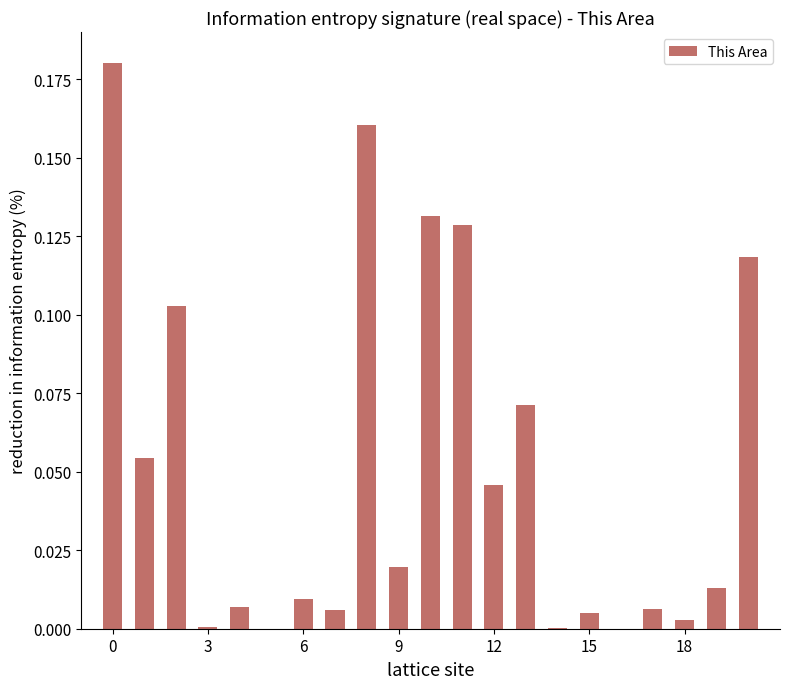

What is the sum of all values?

1.1